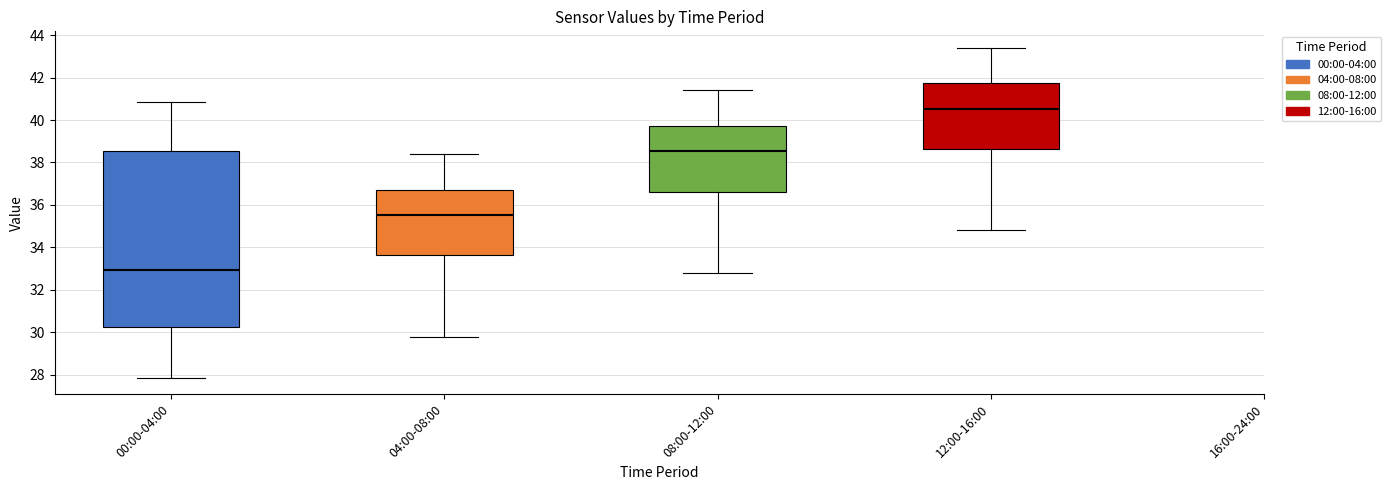

Which box has the highest median line?

12:00-16:00